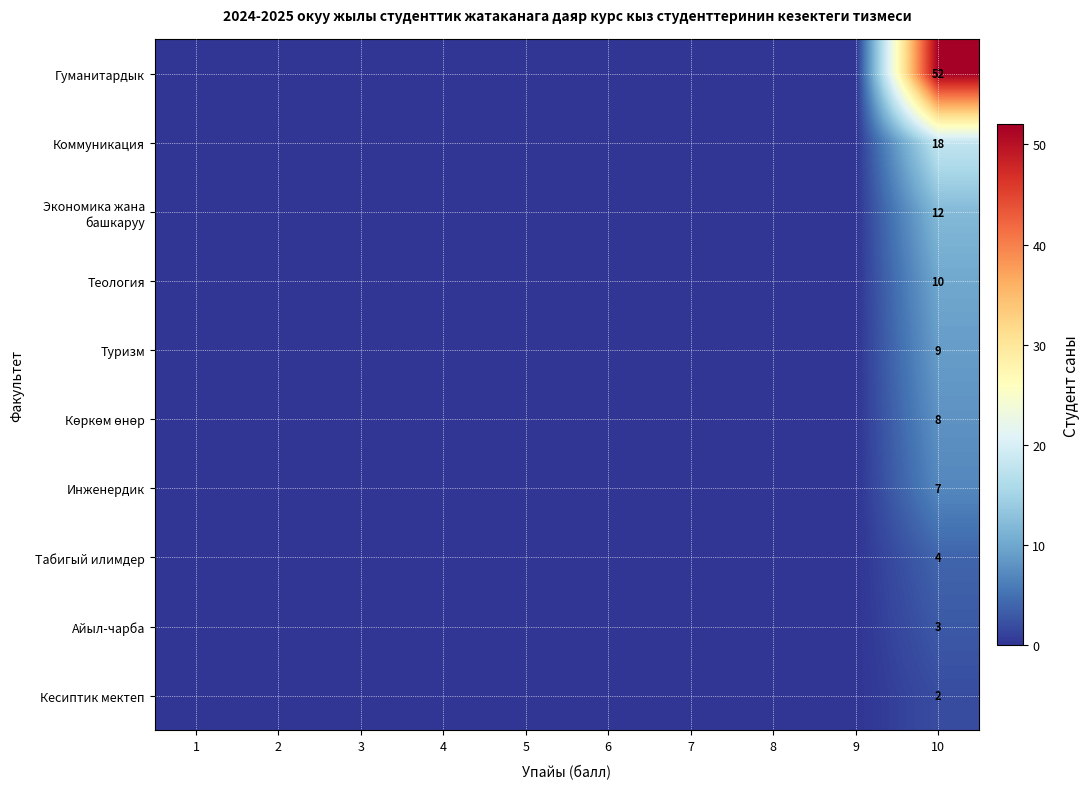

How many positive values does the Теология series have?

1